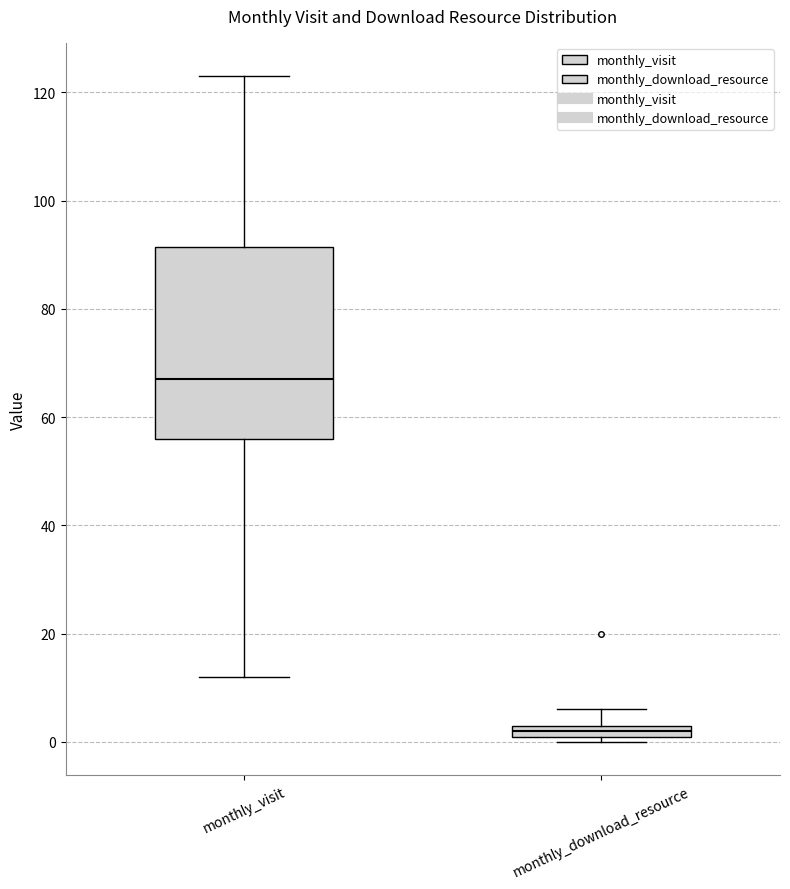

Which box has the lowest median line?

monthly_download_resource